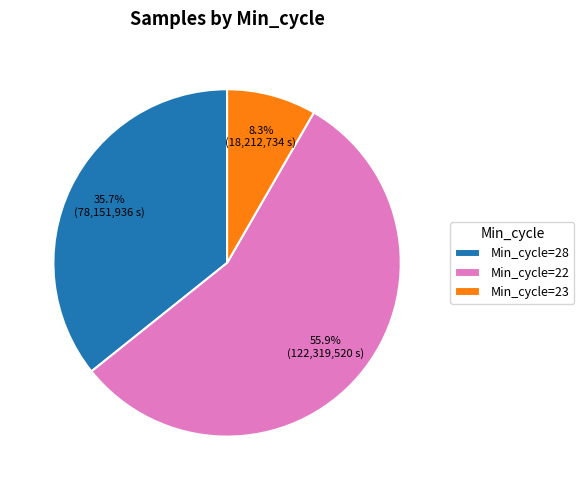

Which category has the smallest portion of the pie?

Min_cycle=23